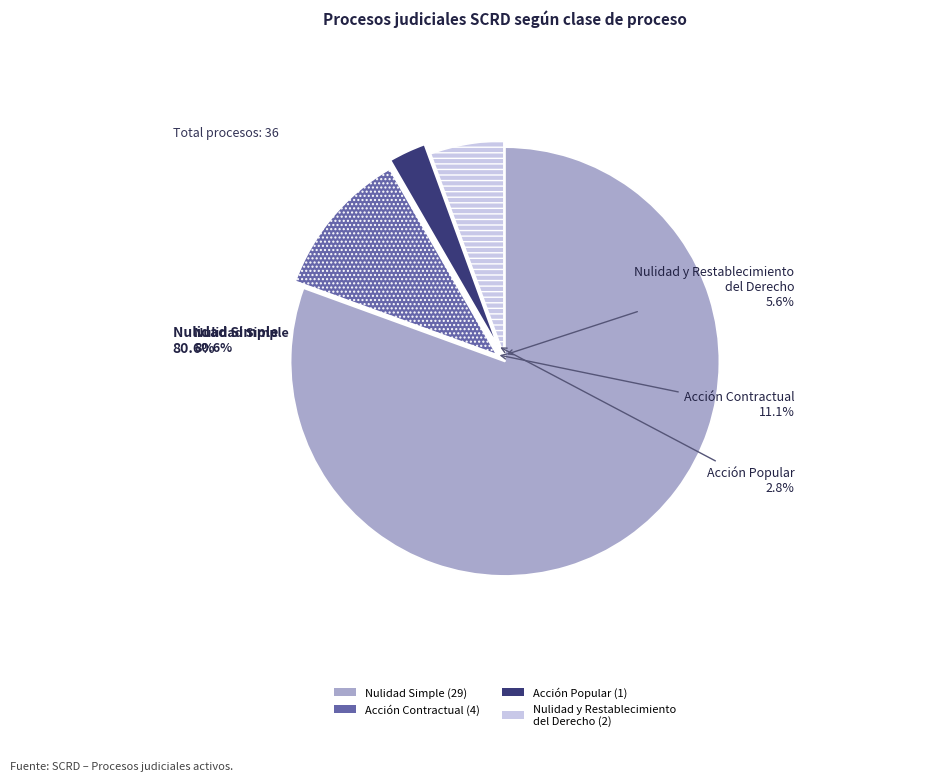

Is there a majority slice in this chart?

Yes